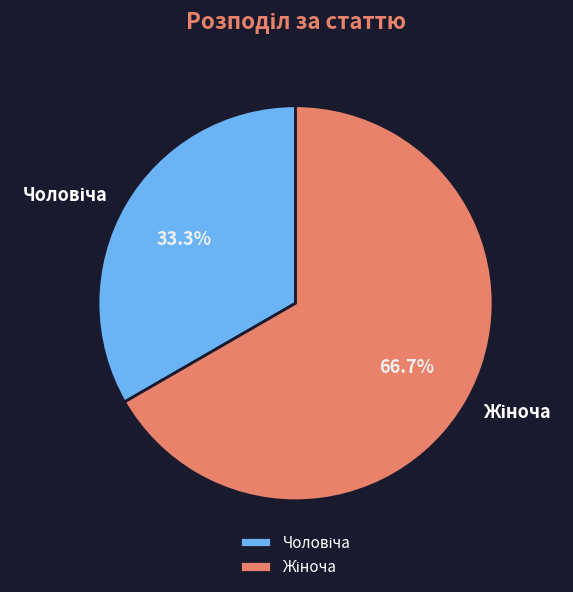

Does any single category account for the majority?

Yes